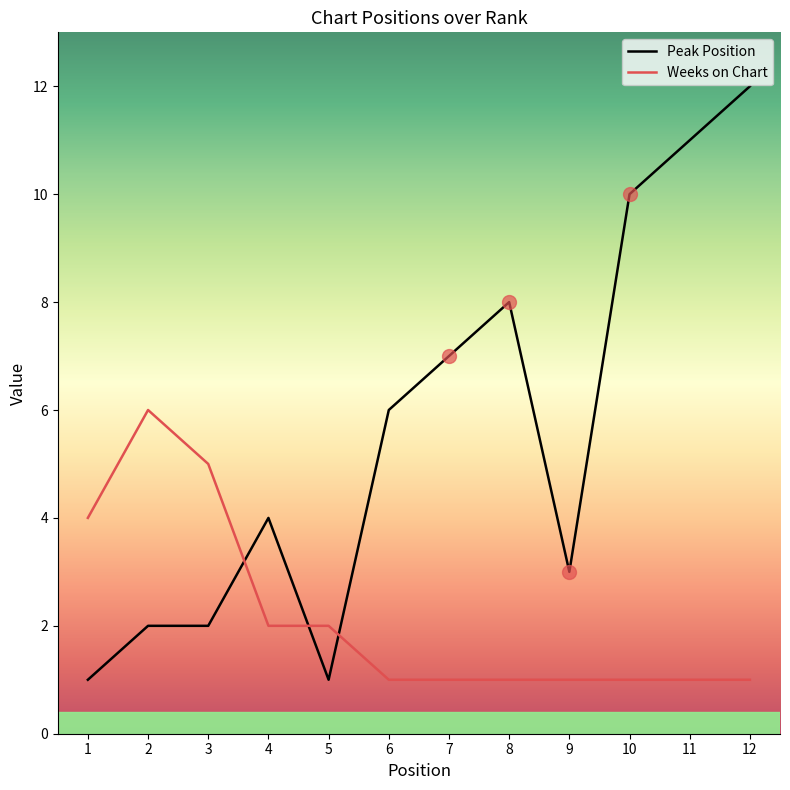

What are all the series names shown in the legend?

Peak Position, Weeks on Chart